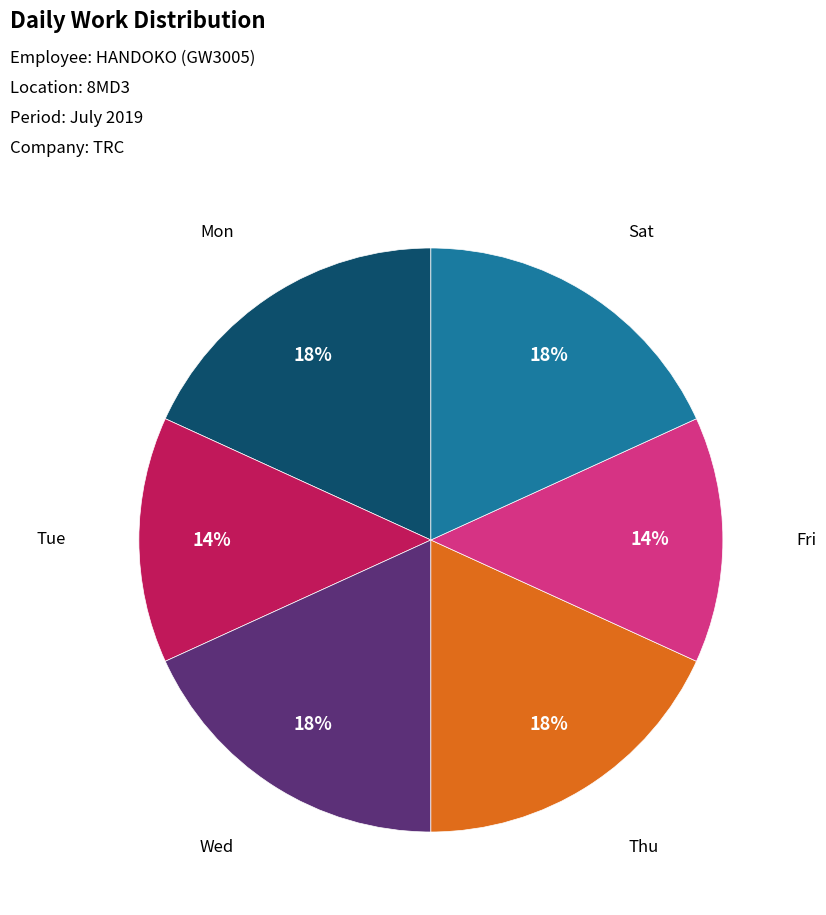

To the nearest percent, what is the average slice percentage?

17%